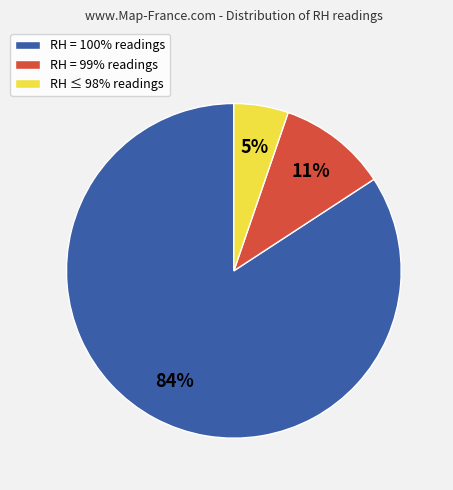

To the nearest percent, what is the difference between the largest and smallest slice percentages?

79%